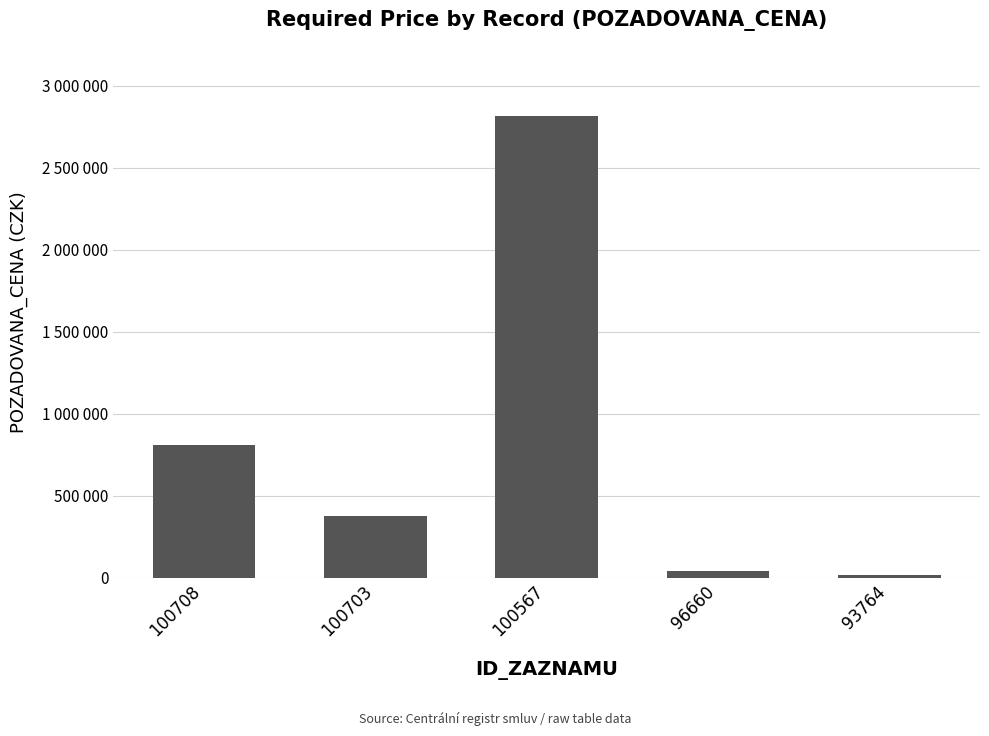

How many bars are there in total?

5